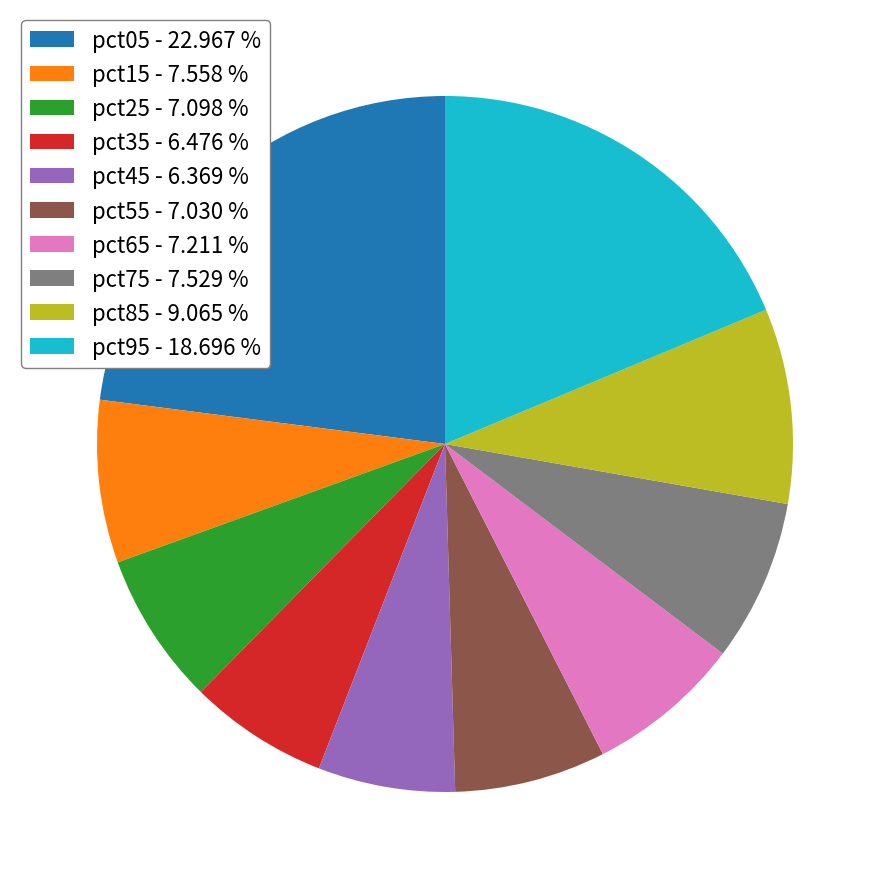

Which has a higher value, pct65 - 7.211 % or pct35 - 6.476 %?

pct65 - 7.211 %